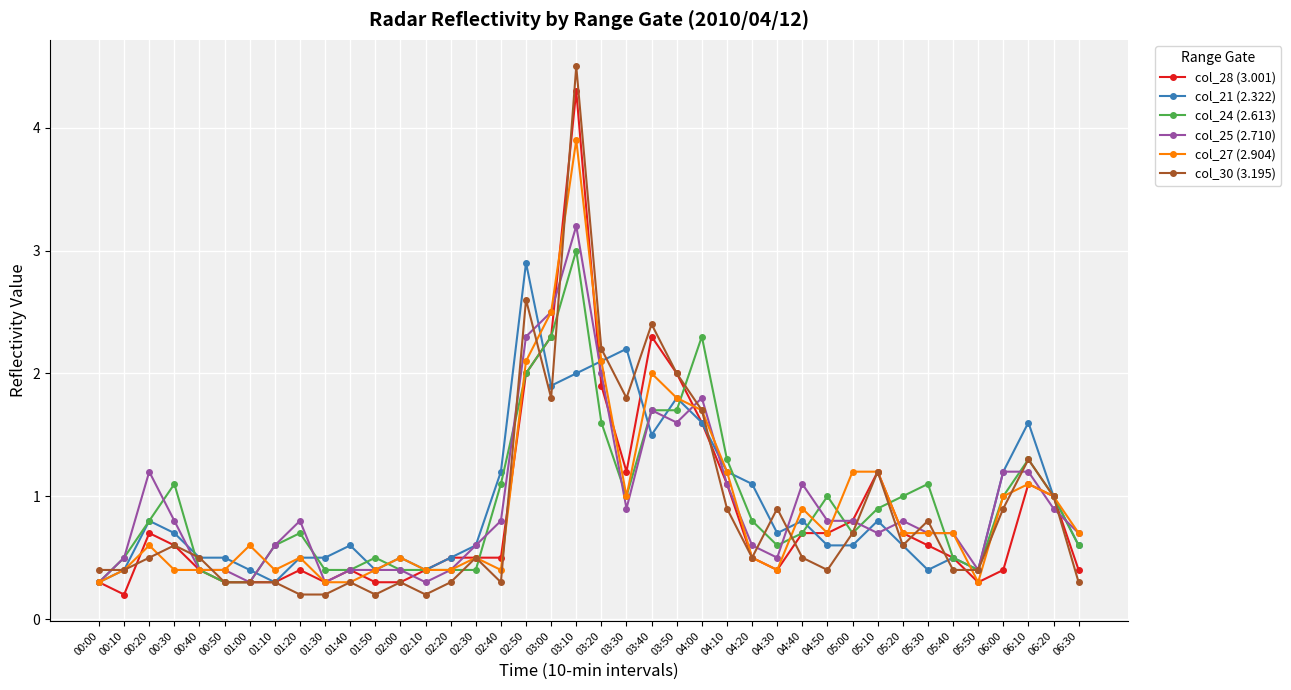

True or false: col_28 (3.001) and col_25 (2.710) cross at least once.

True